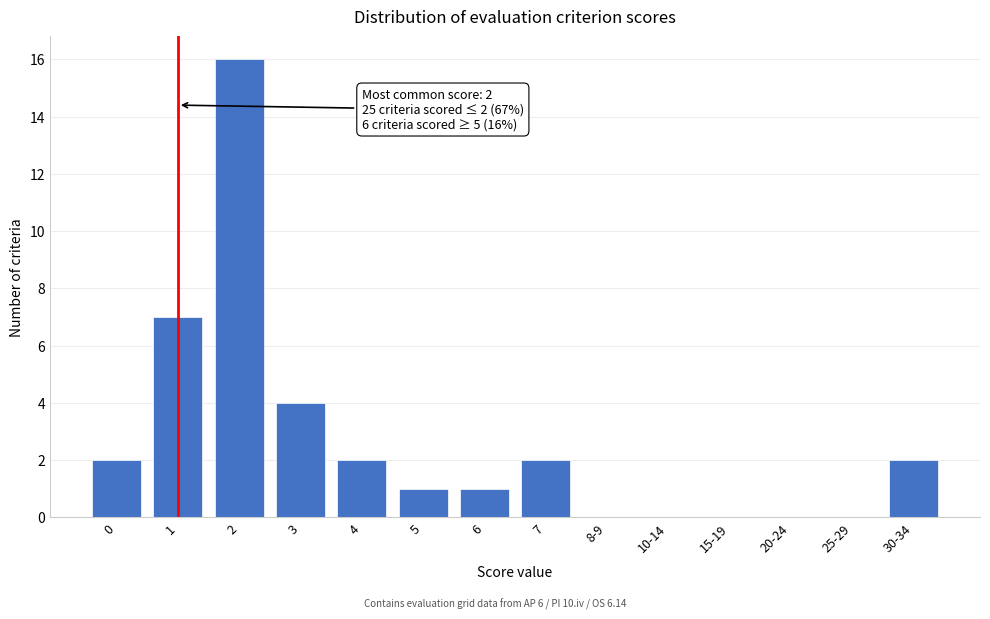

Reading left to right, what are all the values shown in this chart?

0=2	1=7	2=16	3=4	4=2	5=1	6=1	7=2	8-9=0	10-14=0	15-19=0	20-24=0	25-29=0	30-34=2